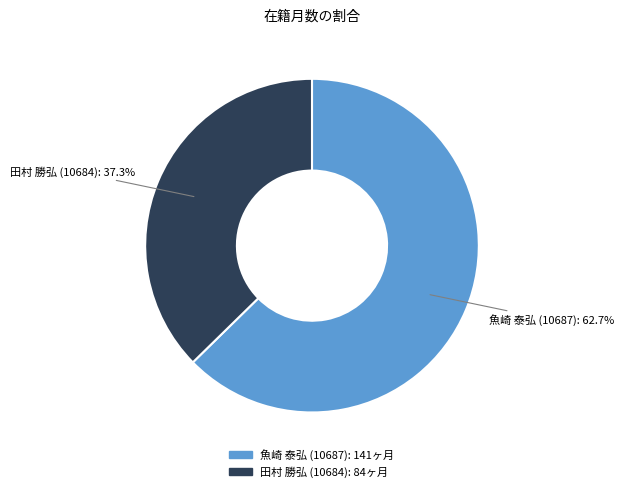

Does 魚崎 泰弘 (10687) account for over 50% of the chart?

Yes